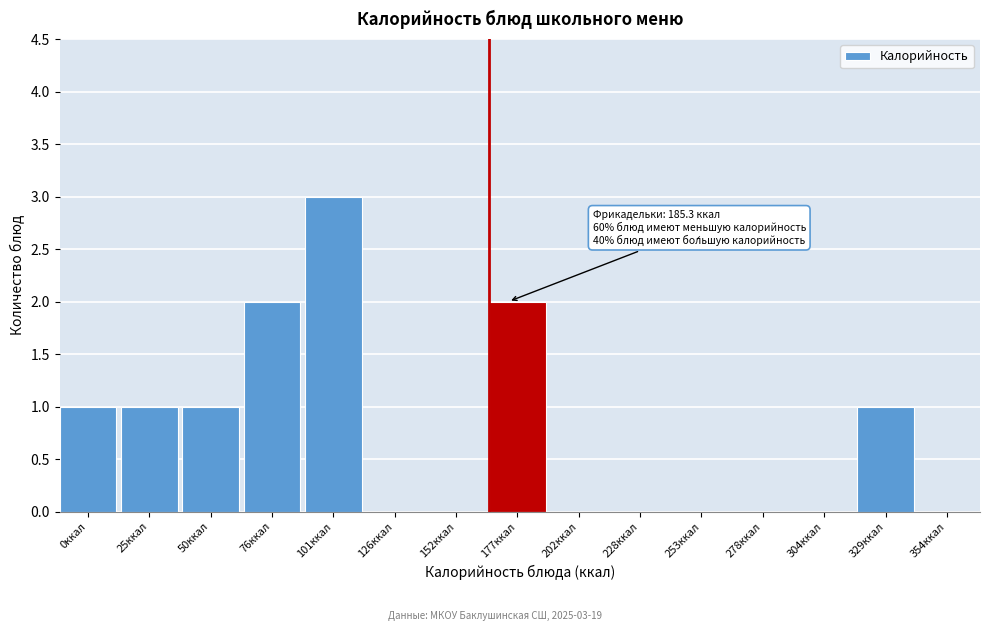

Reading left to right, what are all the values shown in this chart?

0ккал=1	25ккал=1	50ккал=1	76ккал=2	101ккал=3	126ккал=0	152ккал=0	177ккал=2	202ккал=0	228ккал=0	253ккал=0	278ккал=0	304ккал=0	329ккал=1	354ккал=0